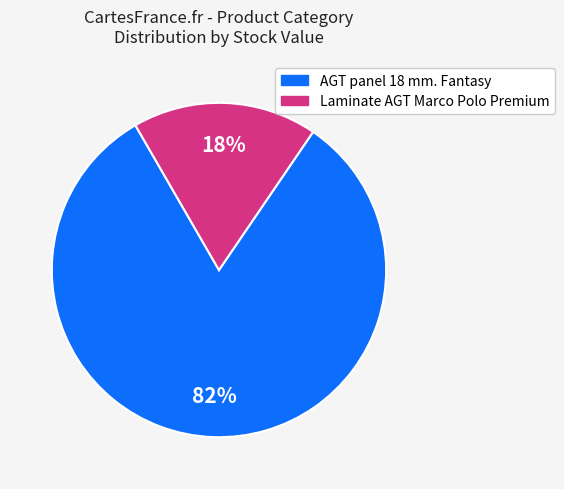

To the nearest percent, what portion does AGT panel 18 mm. Fantasy represent?

82%